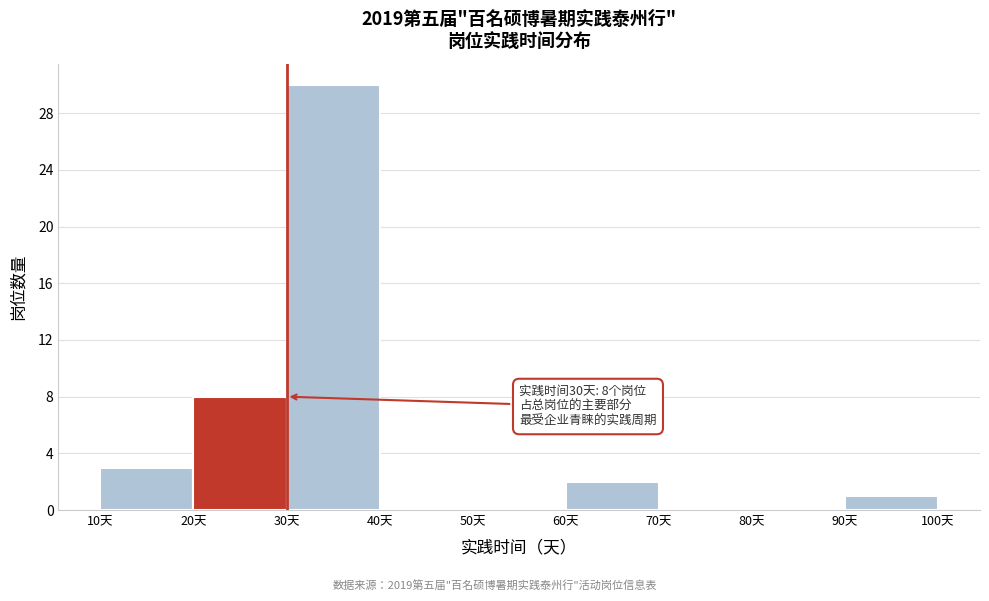

Which range on the x-axis has the tallest bar?

30 to 40